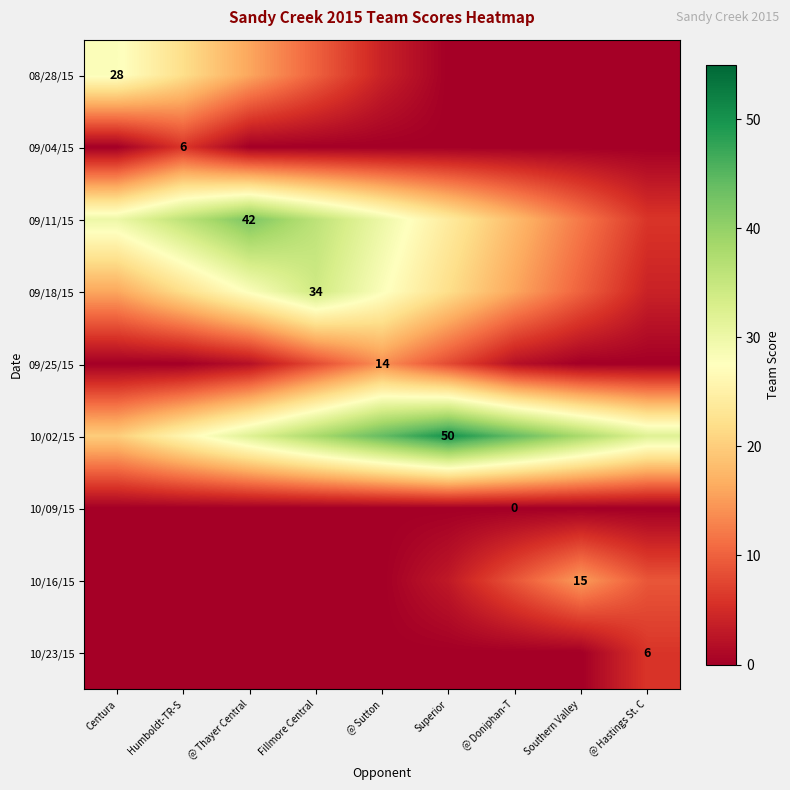

The value of 08/28/15 at Centura is 14. True or false?

False